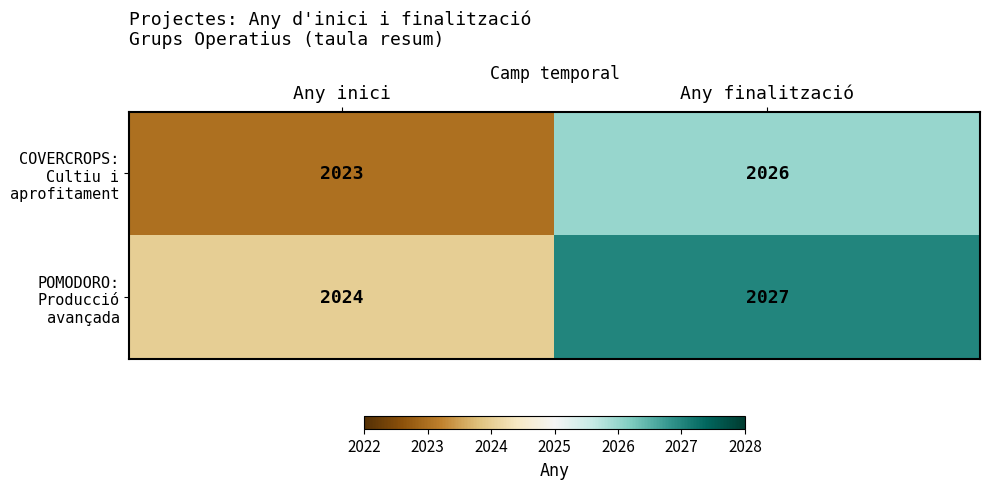

Is it true that POMODORO: Producció avançada equals 2024 at Any inici?

True